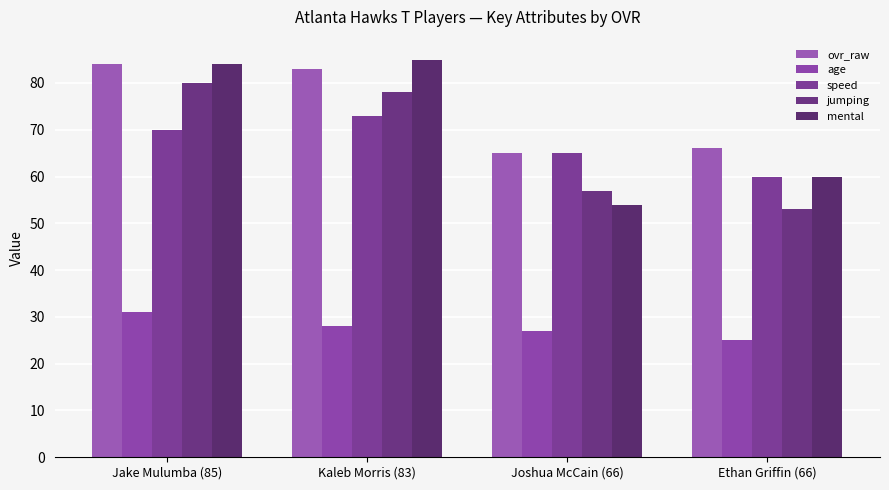

Does the chart contain stacked bars?

No